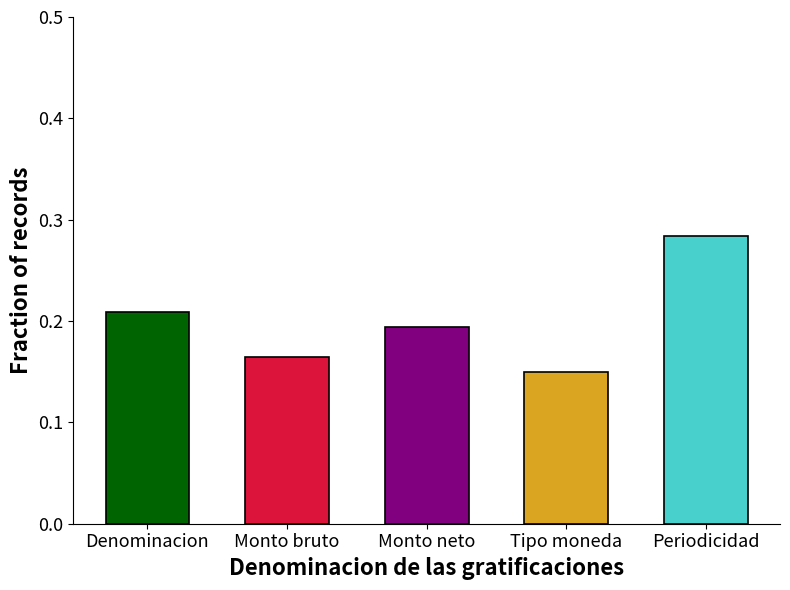

What is the change in value from Monto bruto to Periodicidad?

+0.1